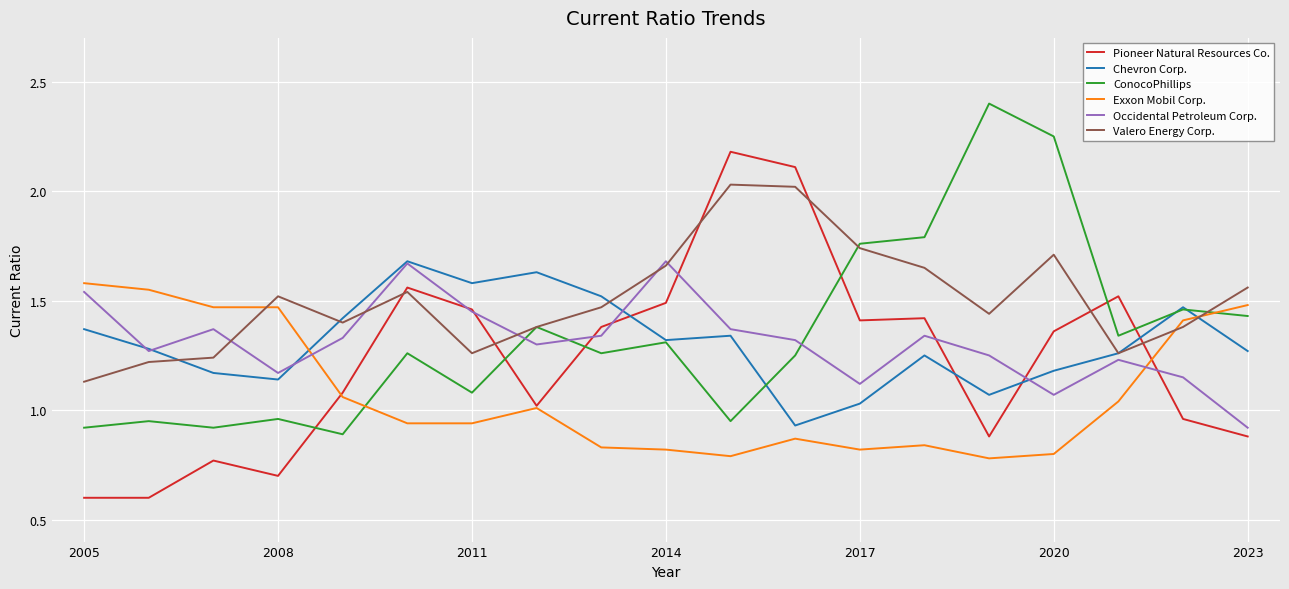

Which series has the largest range (max minus min)?

Pioneer Natural Resources Co.